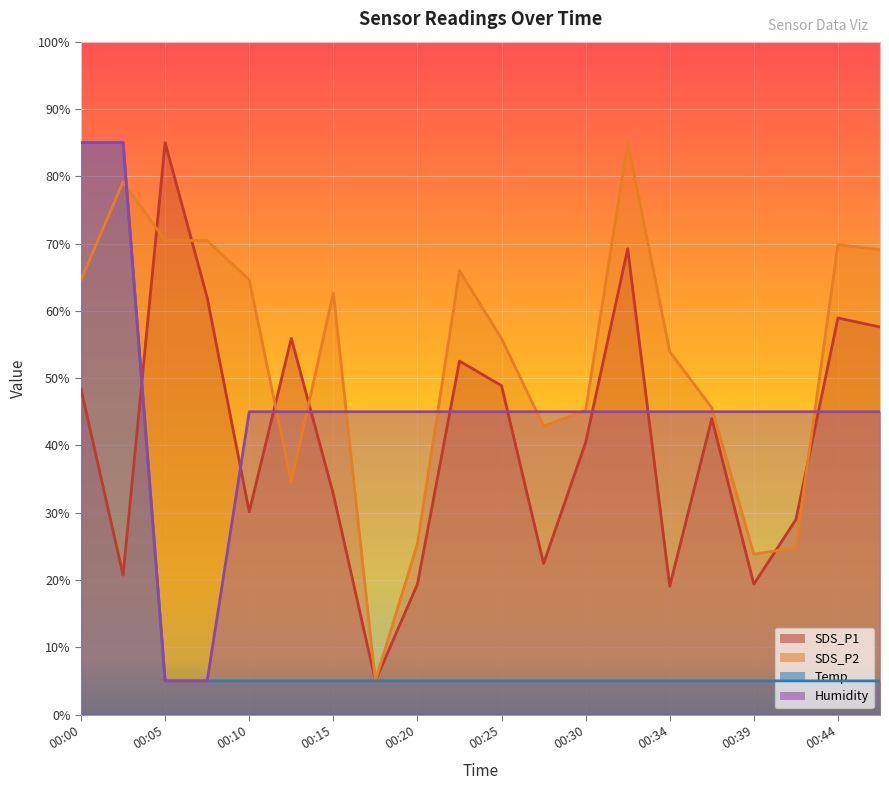

True or false: Humidity has more than 1 interior local peaks.

False